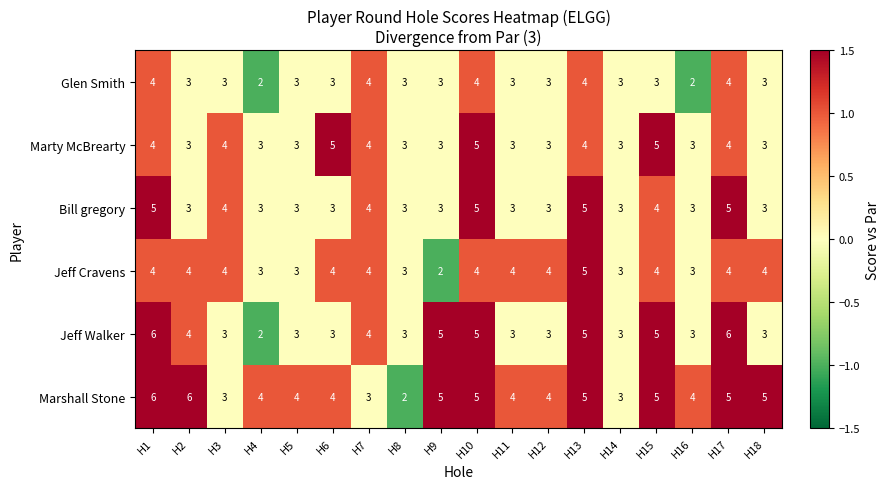

Is the value of Marty McBrearty at H3 greater than the value of Jeff Walker at H15?

No